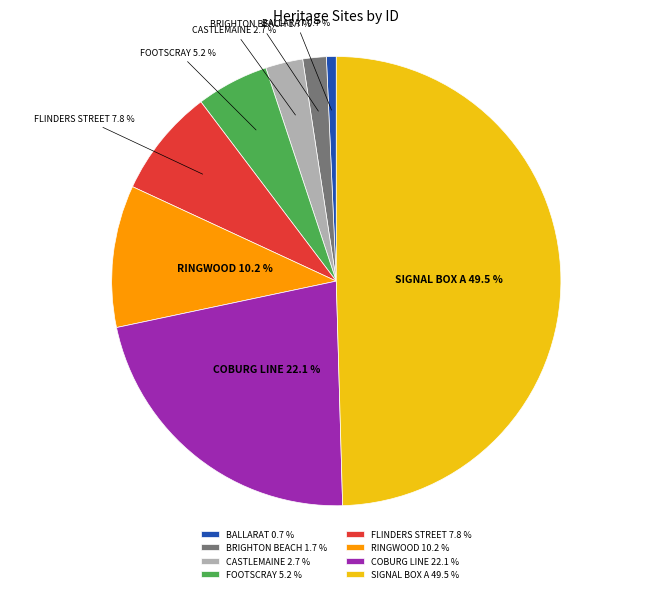

How many slices are in this pie chart?

8